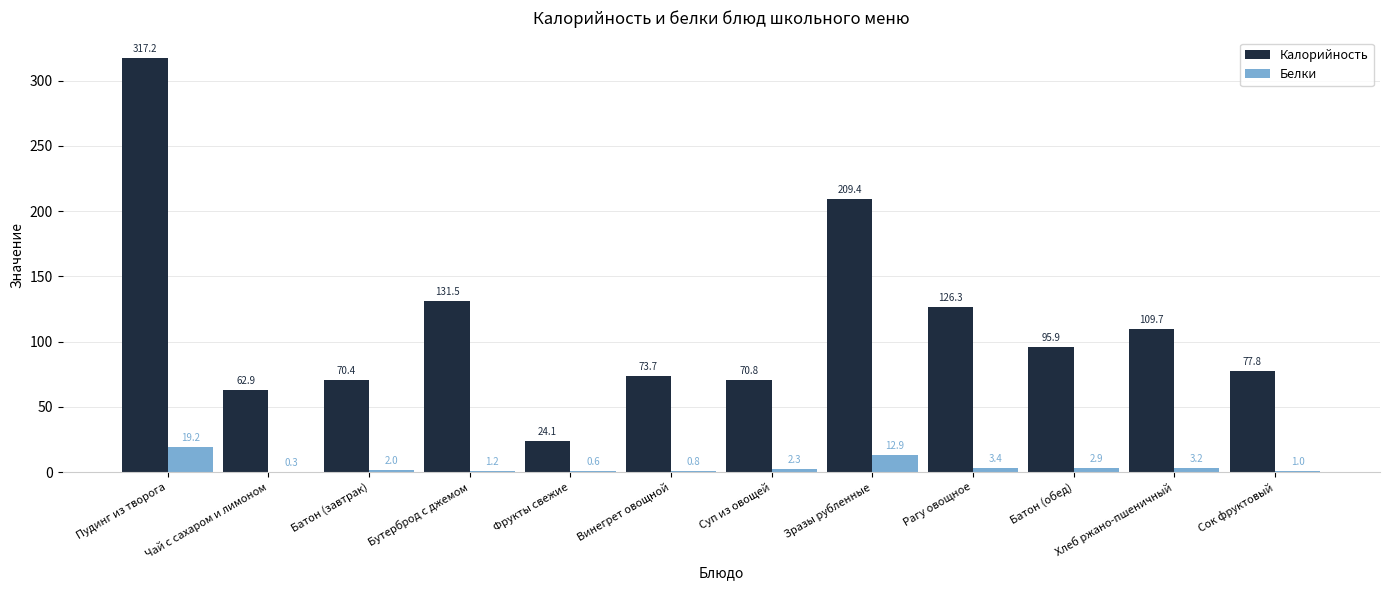

What value does the Калорийность series have at Батон (завтрак)?

70.4